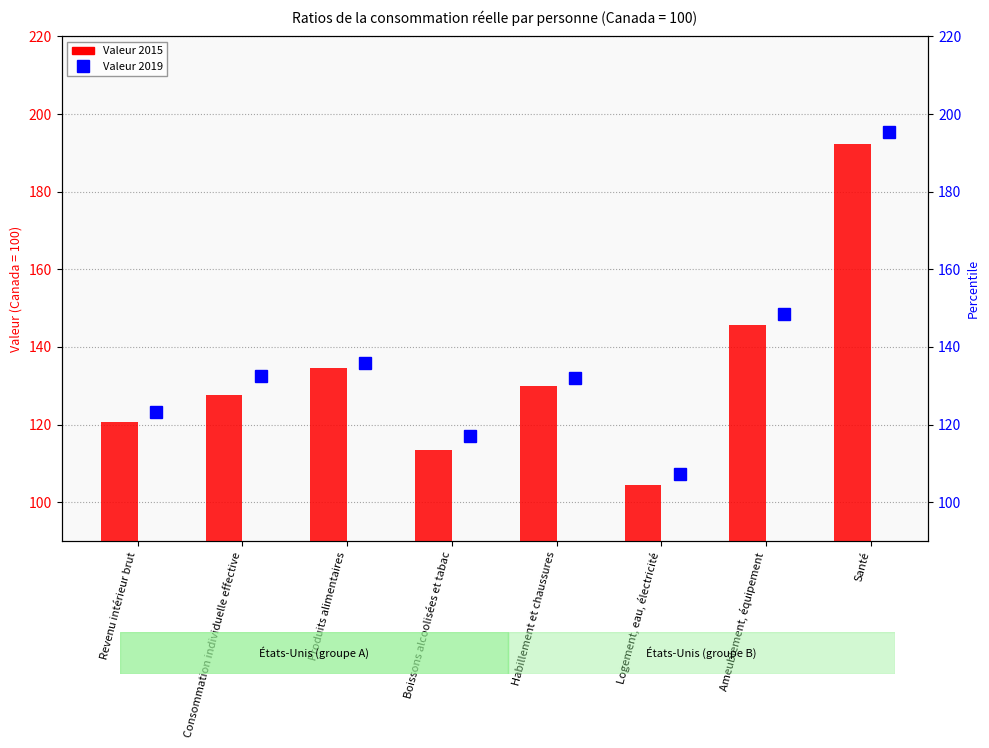

How many values in the 2019 series are below 132?

4